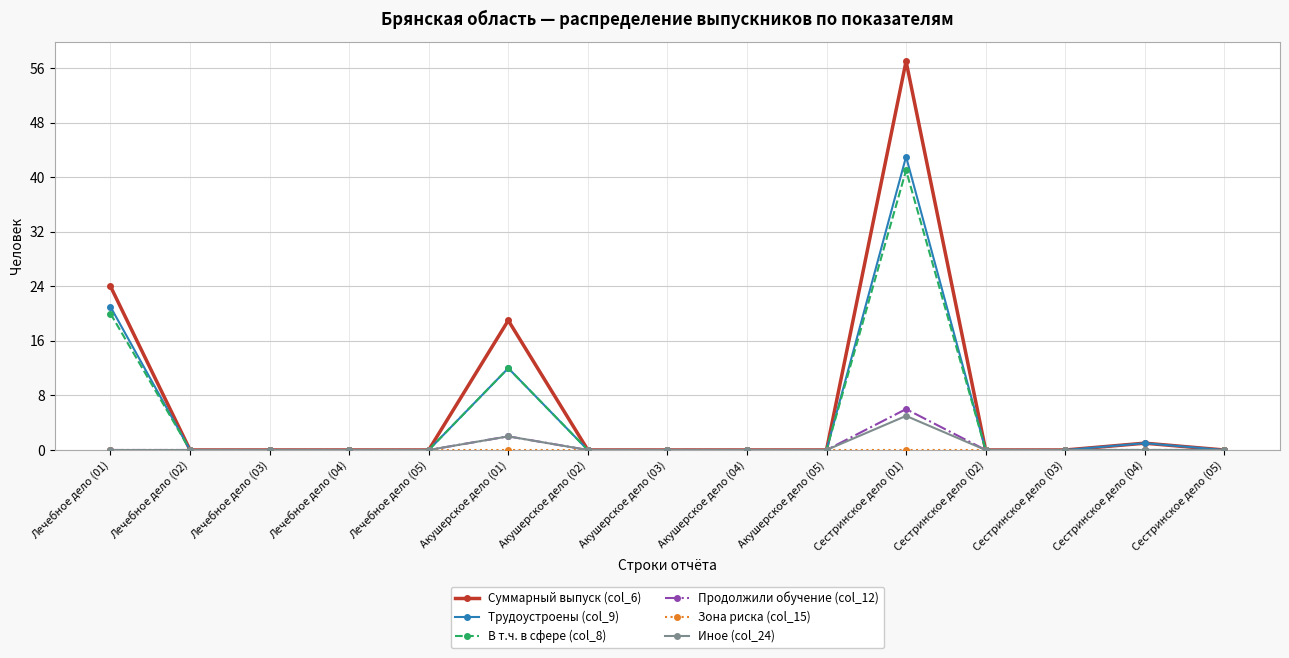

True or false: Суммарный выпуск (col_6) has more than 0 points higher than both neighbors.

True